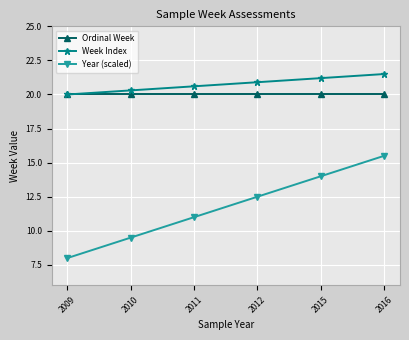

What is the sum of all Ordinal Week values?

120.0